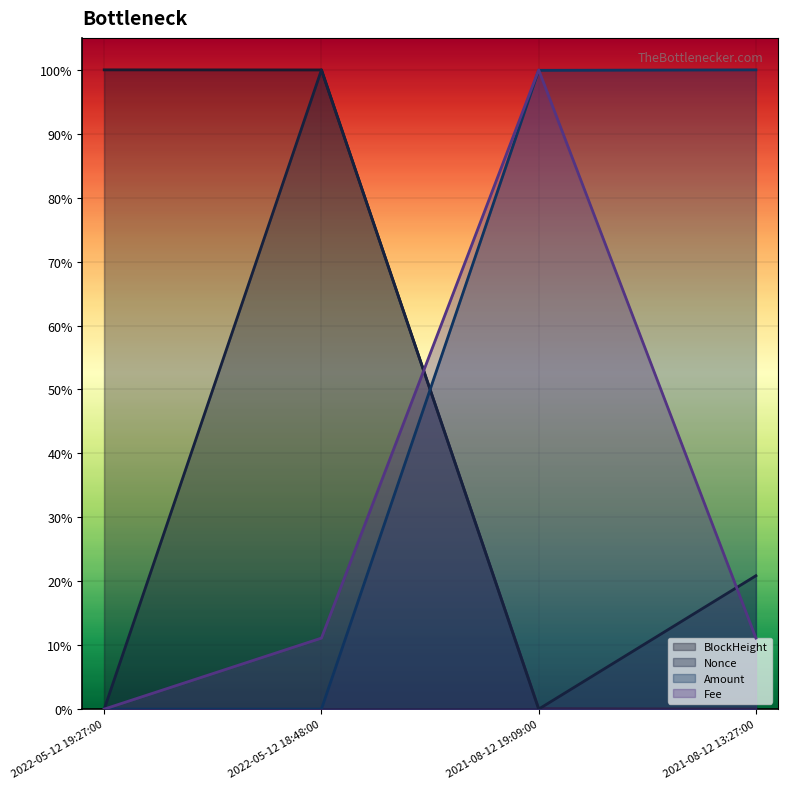

At how many categories does at least one series exceed 0?

4